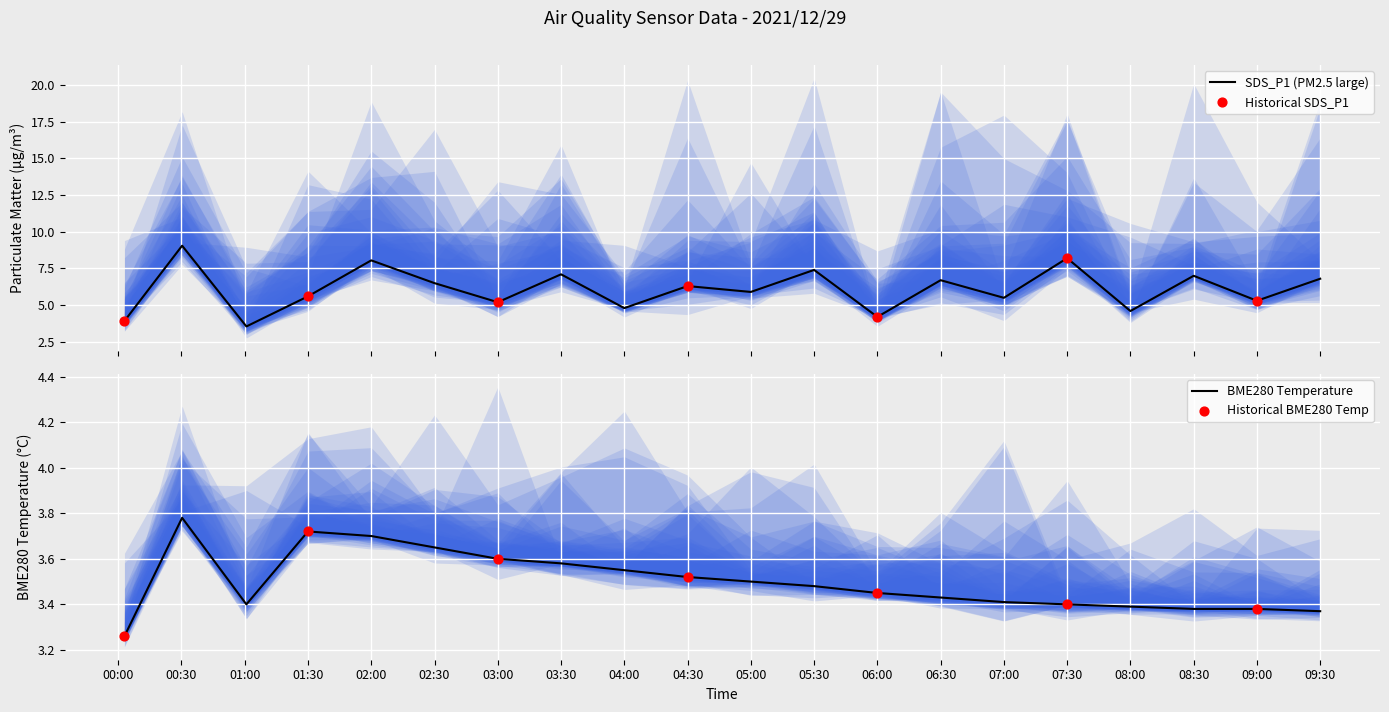

What is the highest value of the SDS_P1 (PM2.5 large) series?

9.1